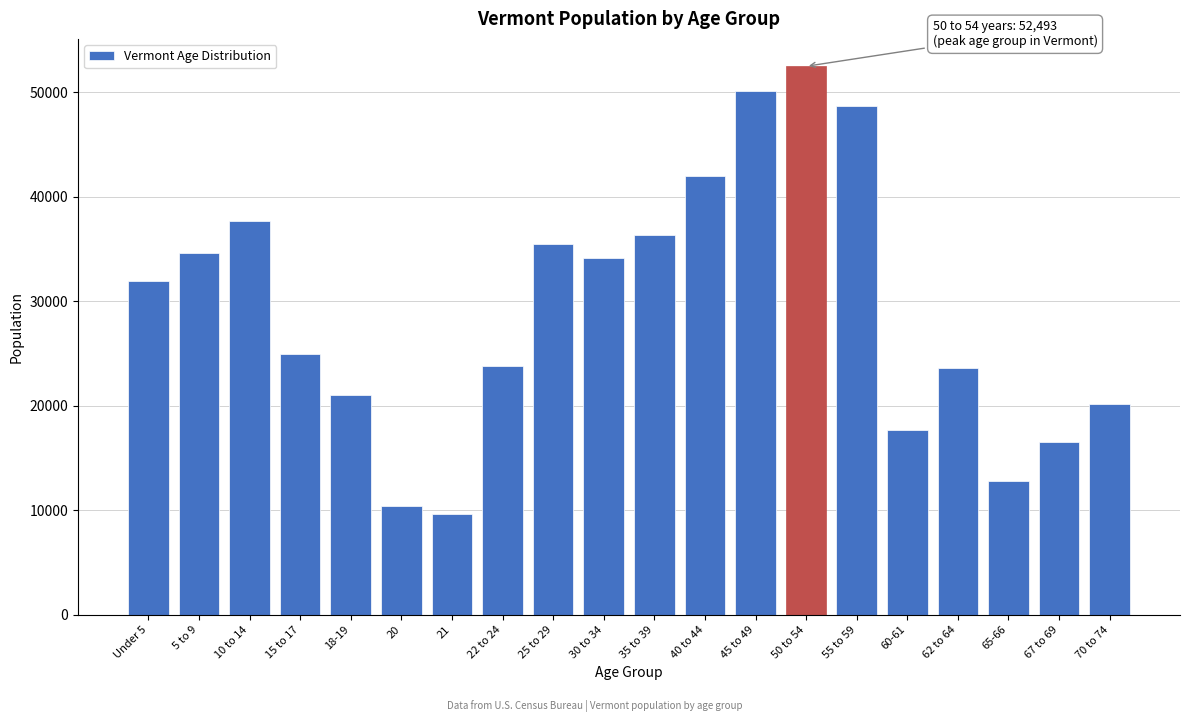

What is the label of the 15th bar from the left?

55 to 59